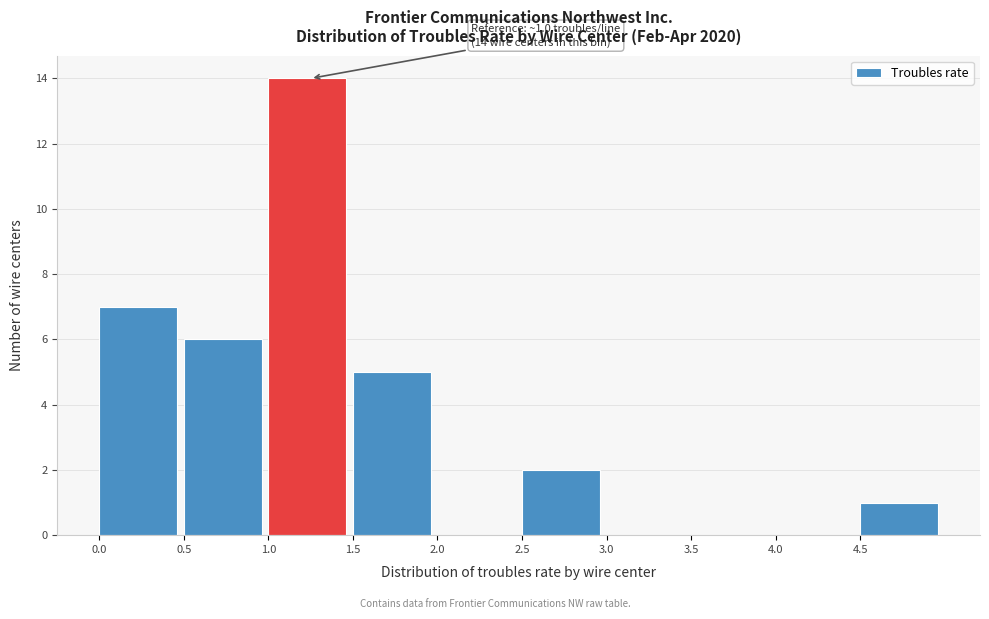

Over which range of the x-axis is the bar tallest?

1.0 to 1.5